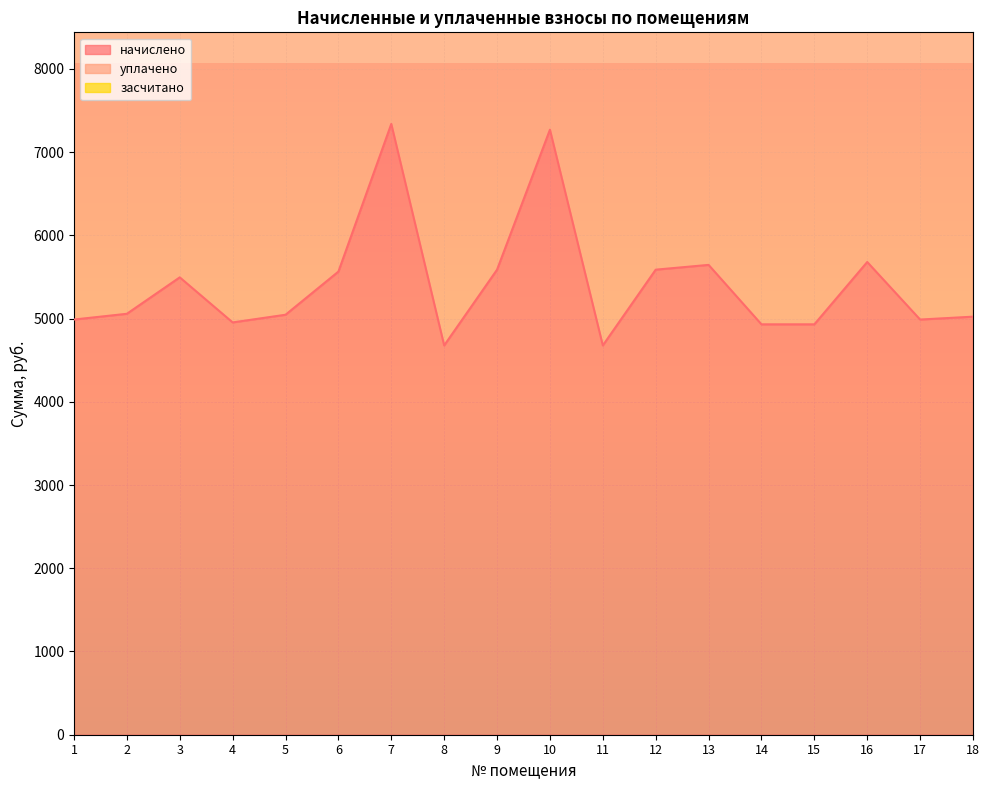

Which category has the highest value in the уплачено series?

7